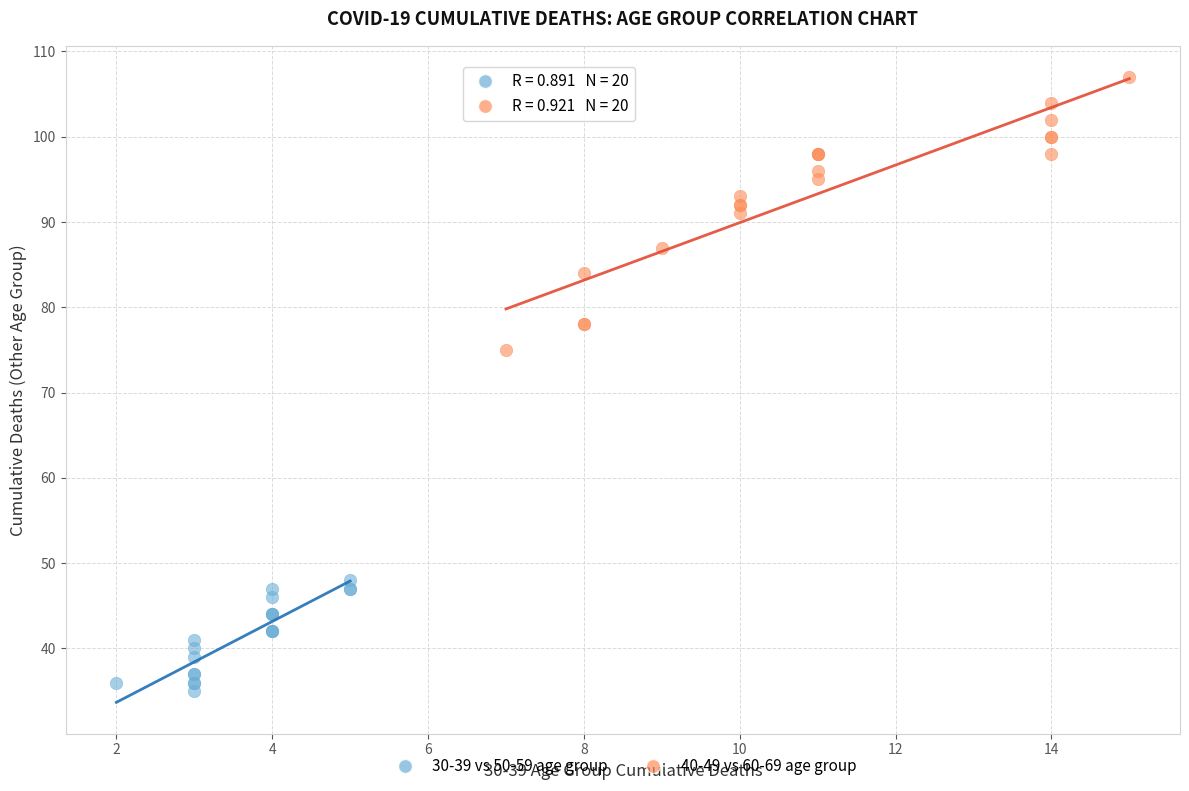

What are all the series names shown in the legend?

30-39 vs 50-59 age group, 40-49 vs 60-69 age group